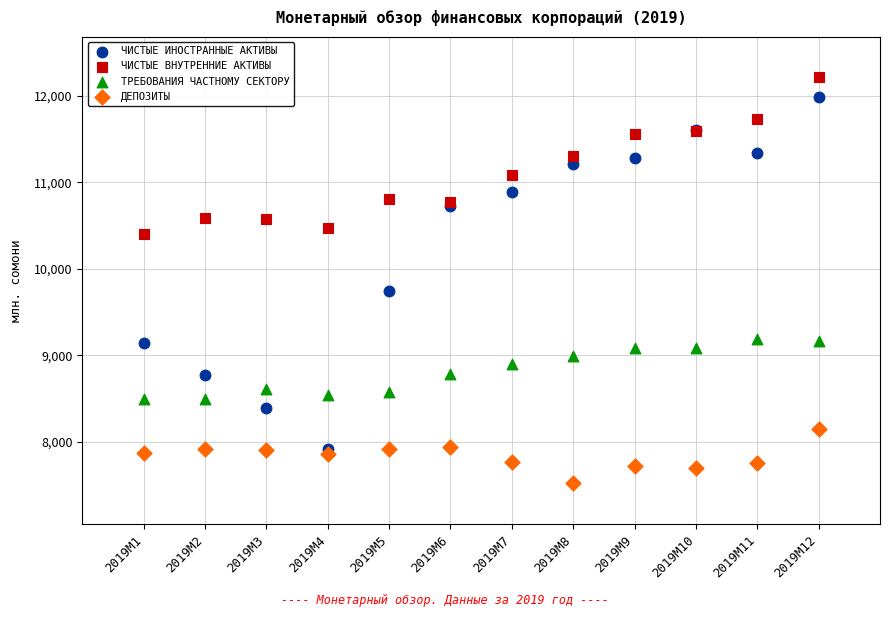

Which series reaches the maximum Y coordinate?

ЧИСТЫЕ ВНУТРЕННИЕ АКТИВЫ